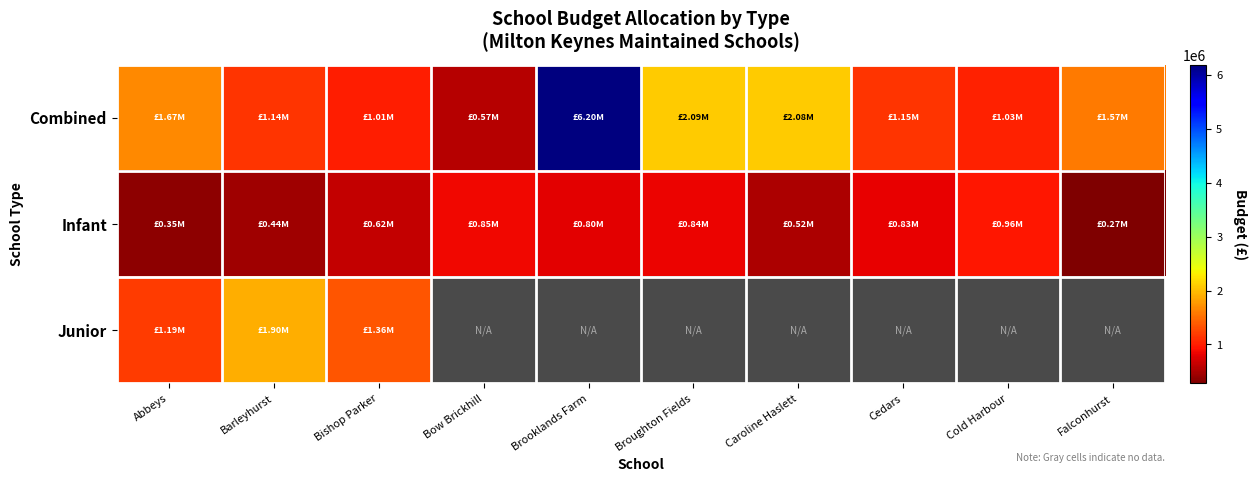

The Combined series shows 2084401.6 at Caroline Haslett. True or false?

True